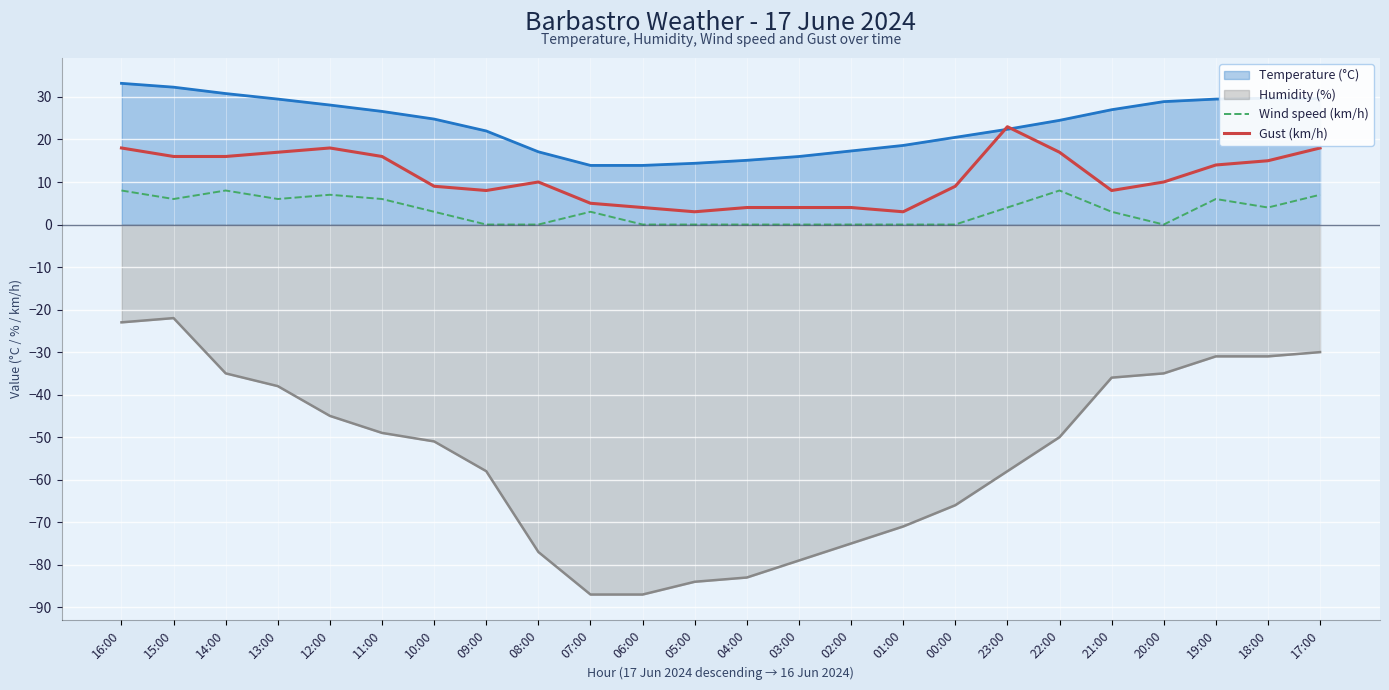

What is the maximum value shown in the chart?

33.2